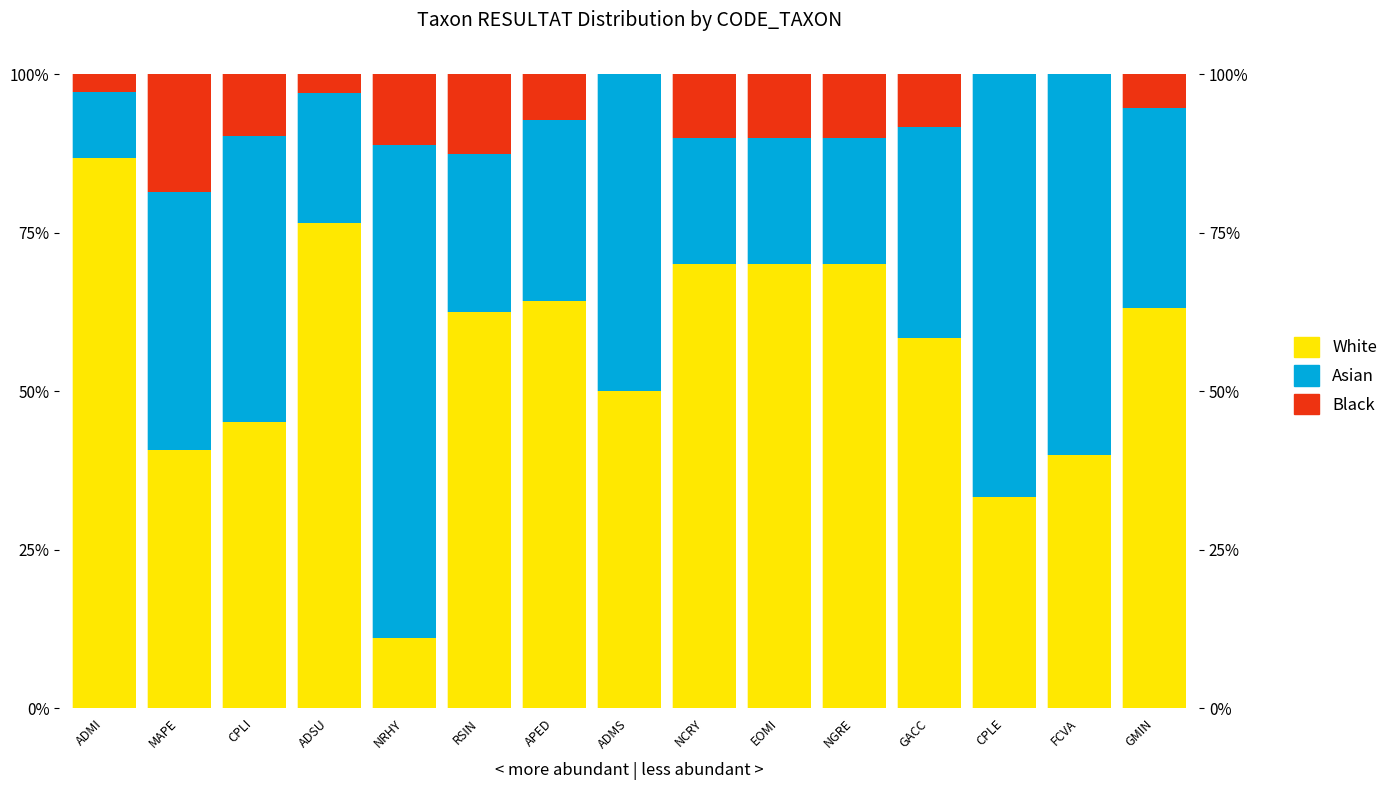

What are all the series names shown in the legend?

White, Asian, Black